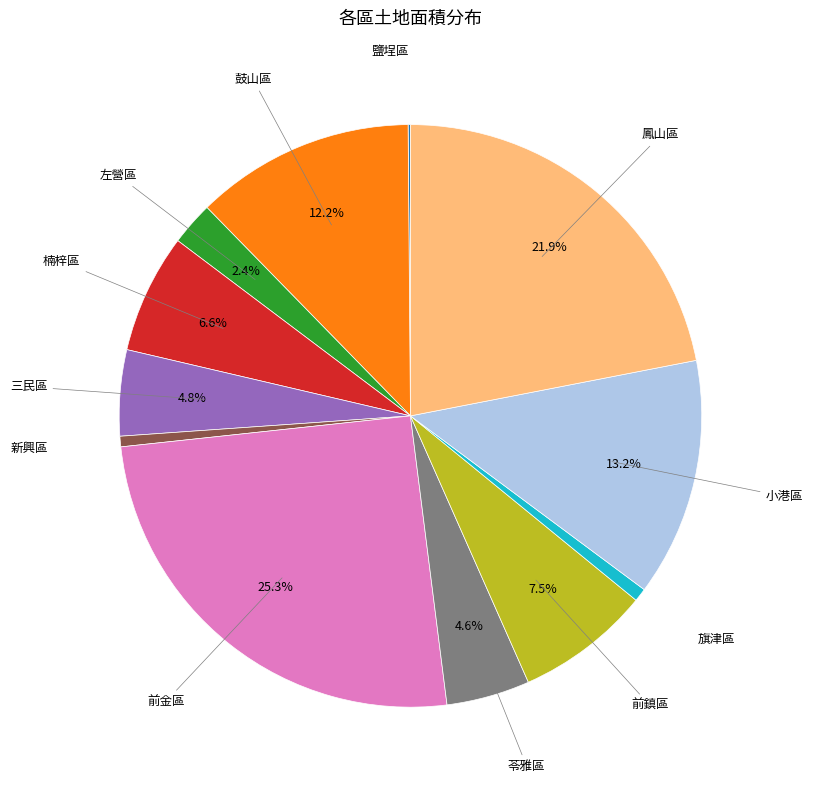

Approximately how many times larger is the value at 三民區 compared to 小港區?

0.4